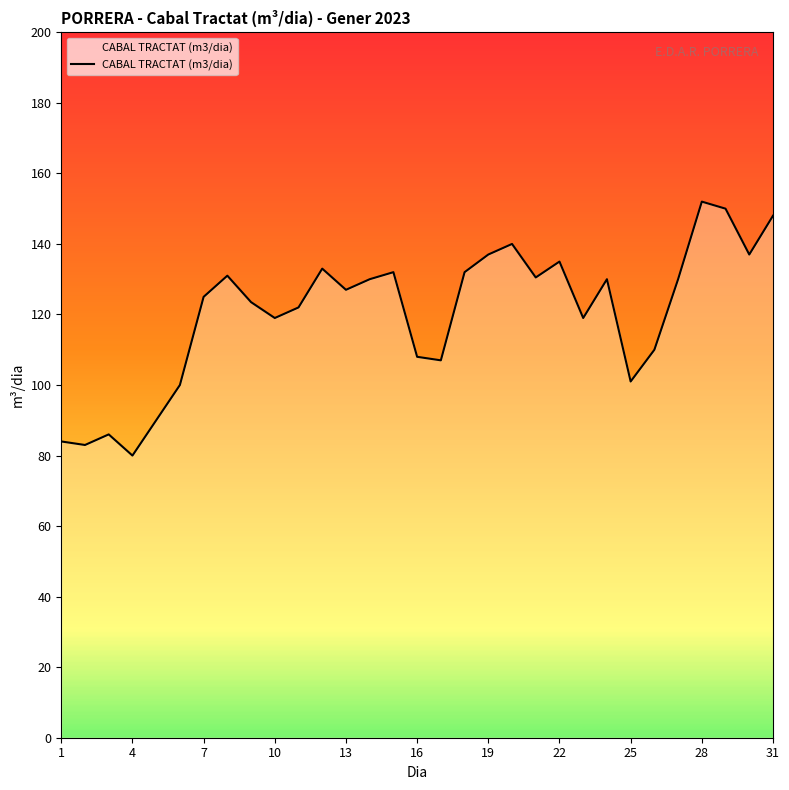

At which category does the data reach its first local peak?

3